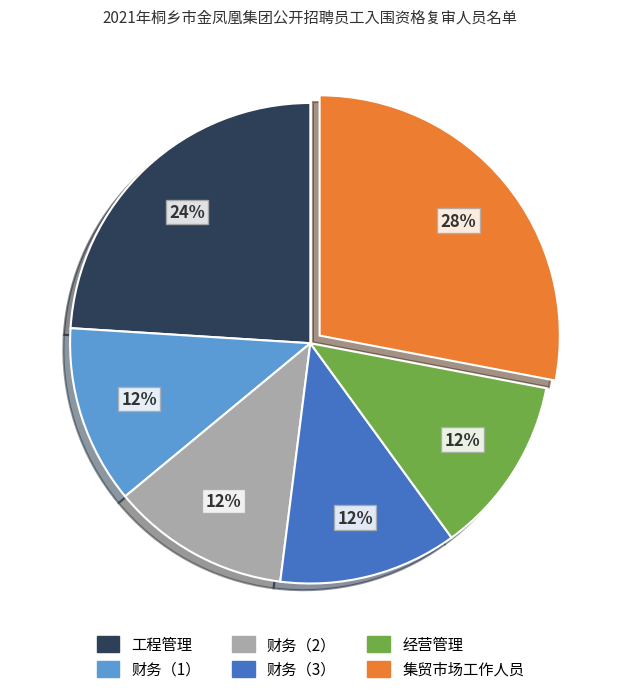

Does any single category account for the majority?

No